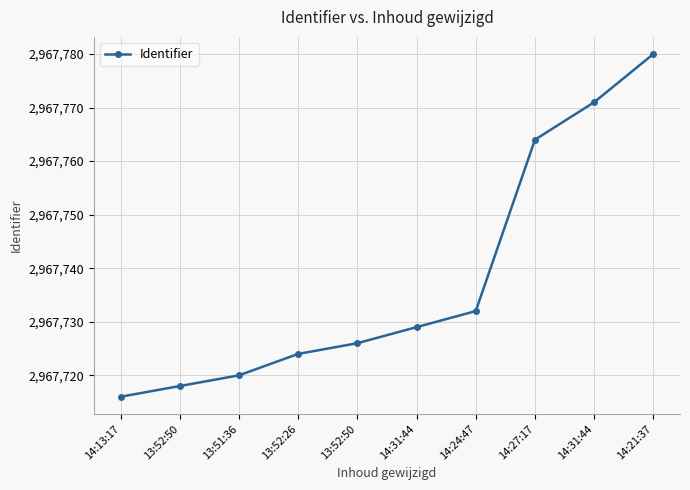

Reading left to right, transcribe all the data shown in this chart.

14:13:17=2967716	13:52:50=2967718	13:51:36=2967720	13:52:26=2967724	13:52:50=2967726	14:31:44=2967729	14:24:47=2967732	14:27:17=2967764	14:31:44=2967771	14:21:37=2967780